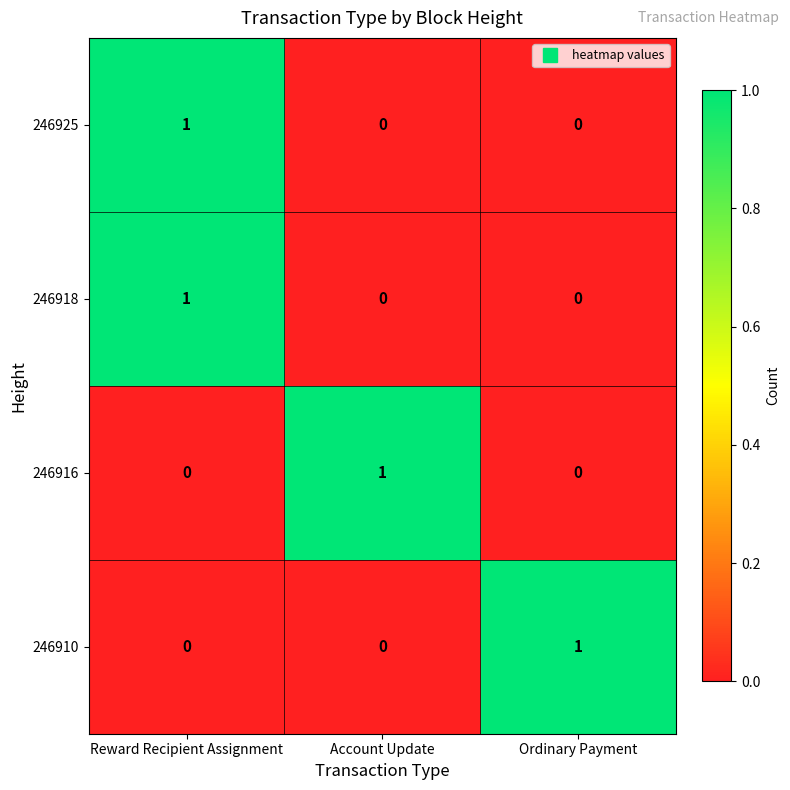

The 246918 series shows 1 at Ordinary Payment. True or false?

False